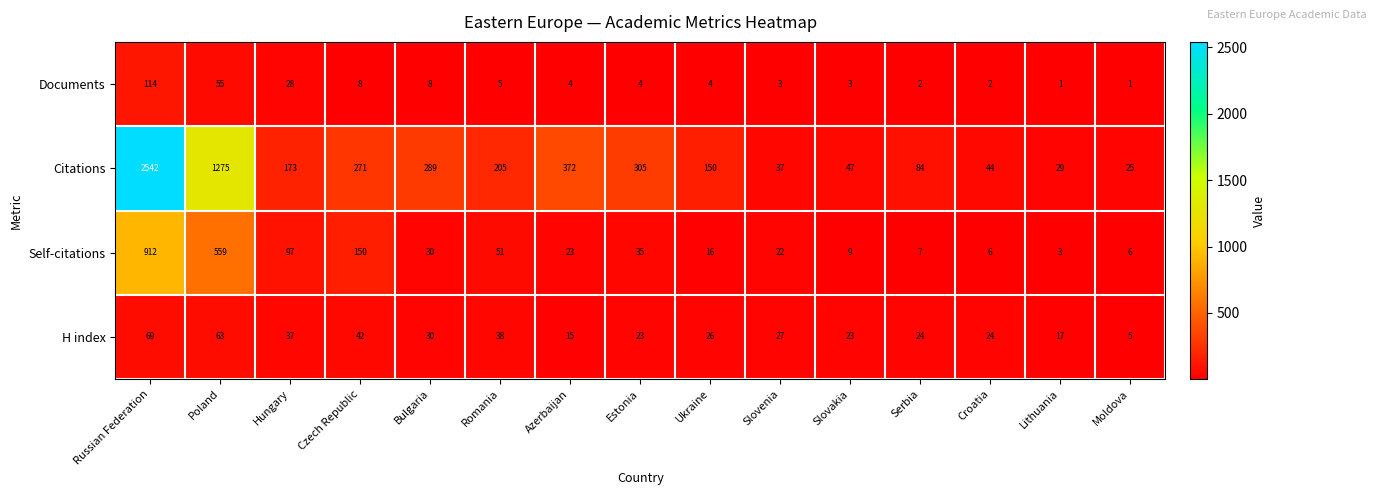

Count the number of data series in this chart.

4